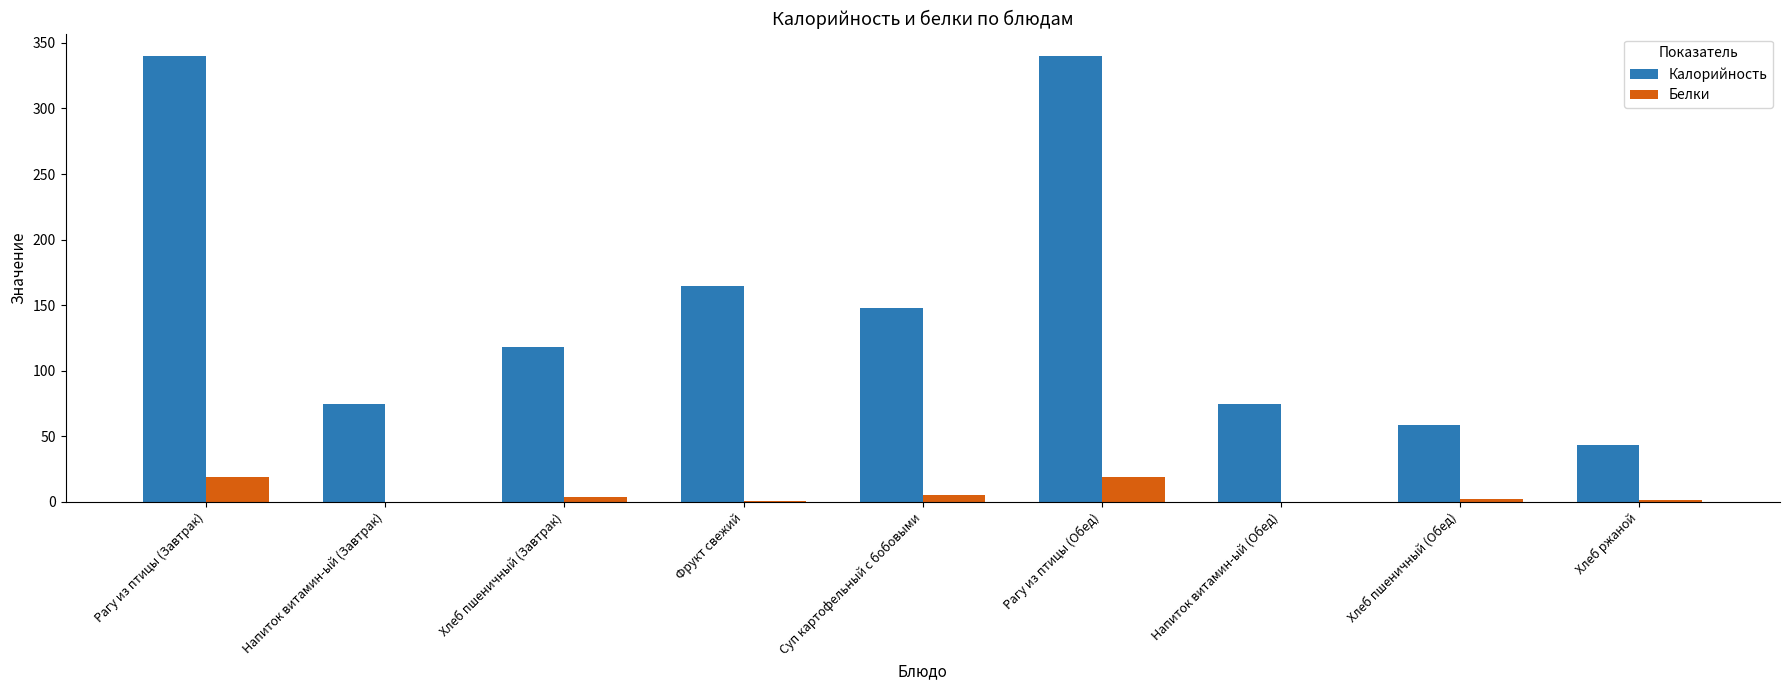

Which series has the largest total across all categories?

Калорийность